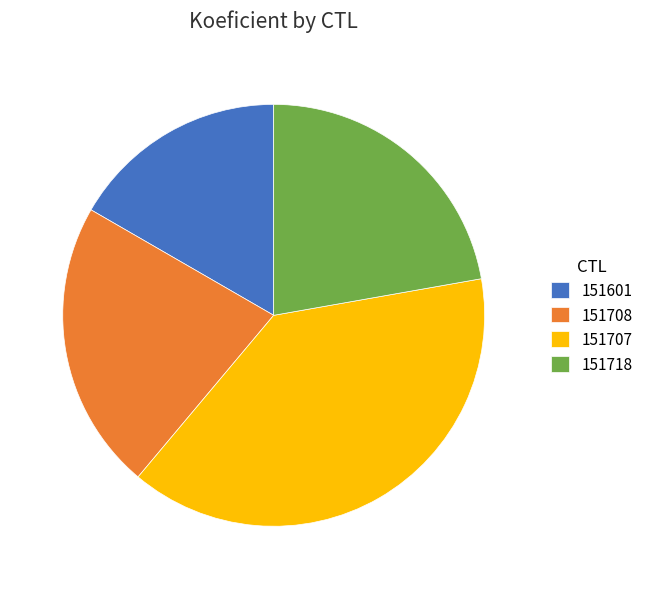

Is the sum of 151601 and 151707 greater than half?

Yes